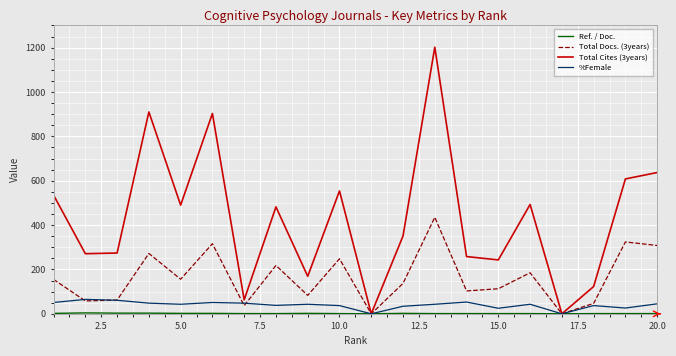

Which series has the largest total across all categories?

Total Cites (3years)